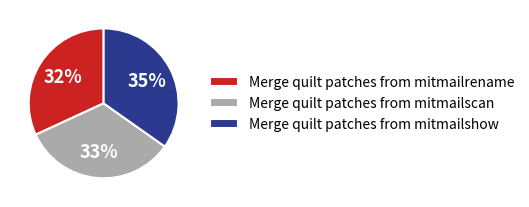

What is the ratio of the value at Merge quilt patches from mitmailshow to the value at Merge quilt patches from mitmailrename?

1.1